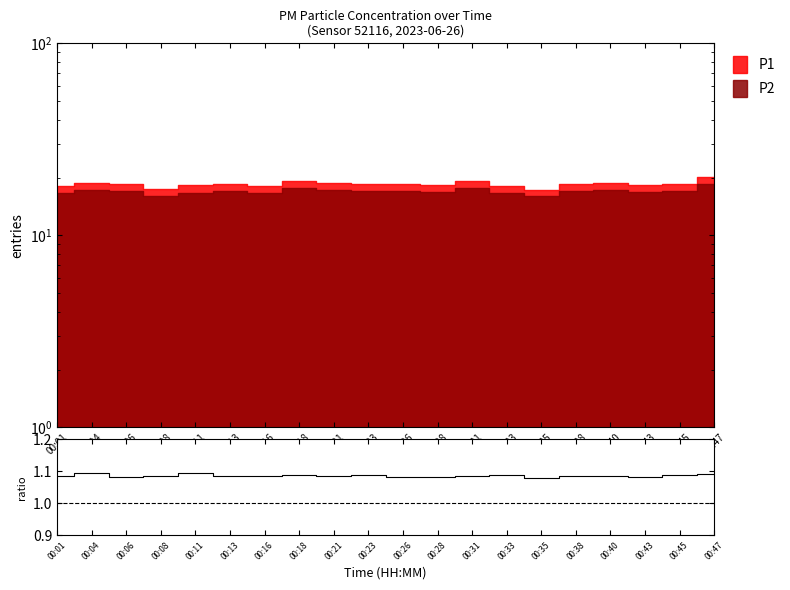

Reading left to right, list all the values displayed in this chart.

00:01=1.1	00:04=1.1	00:06=1.1	00:08=1.1	00:11=1.1	00:13=1.1	00:16=1.1	00:18=1.1	00:21=1.1	00:23=1.1	00:26=1.1	00:28=1.1	00:31=1.1	00:33=1.1	00:35=1.1	00:38=1.1	00:40=1.1	00:43=1.1	00:45=1.1	00:47=1.1